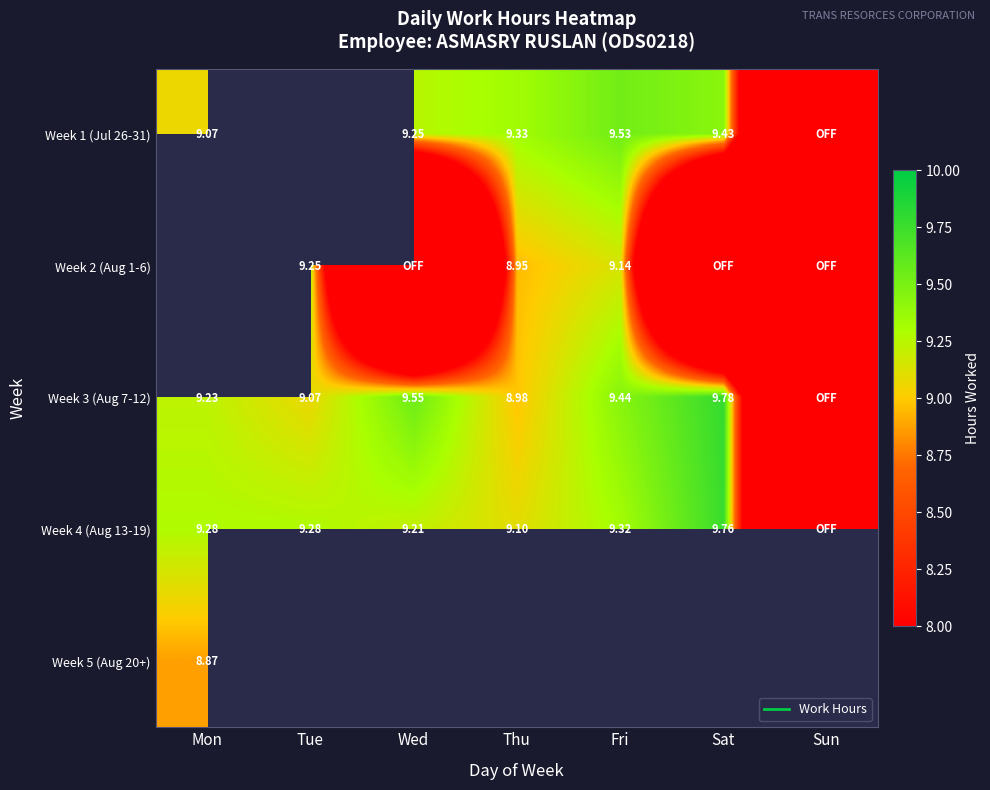

At which category does the chart reach its minimum across all series?

Sun